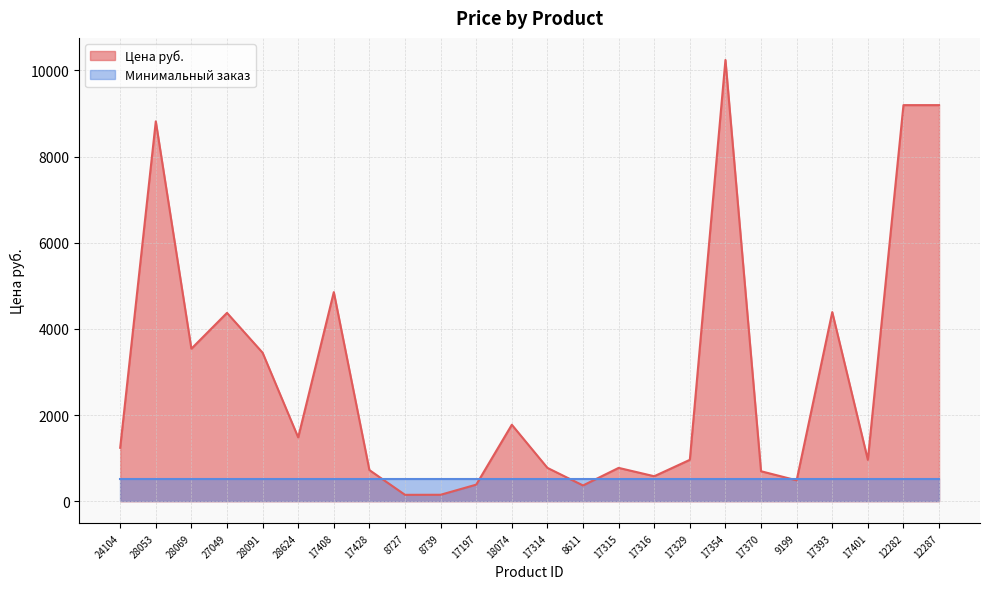

The chart shows a value of 6448.2 at 27049. True or false?

False